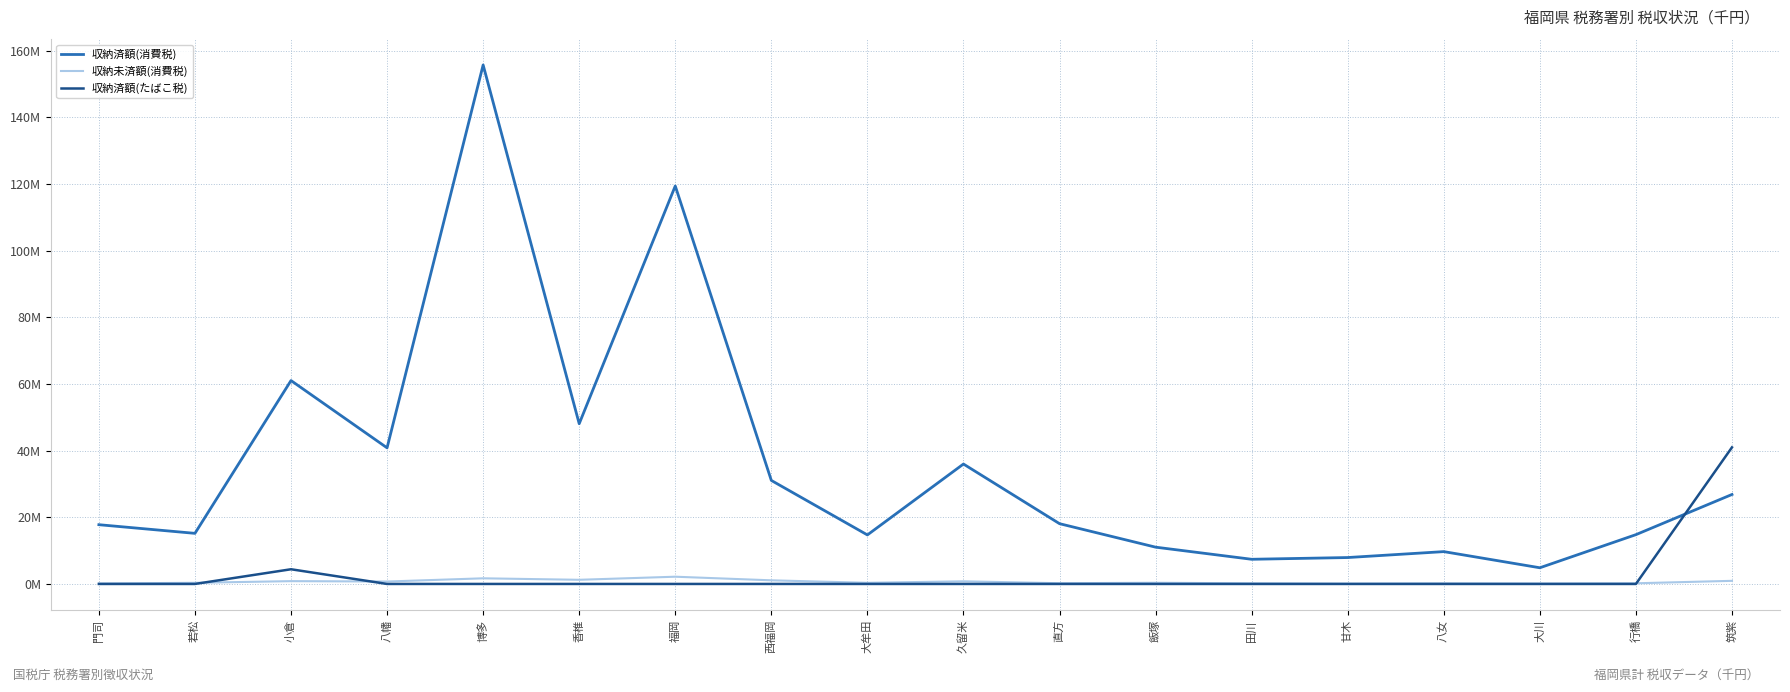

What position from the right is 香椎?

13